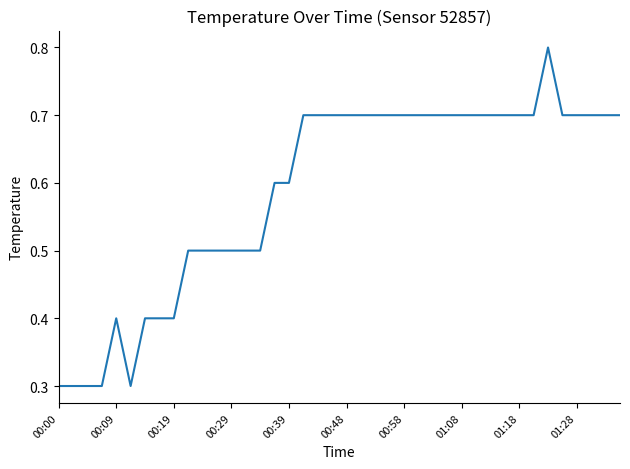

What is the sum of all values?

23.5